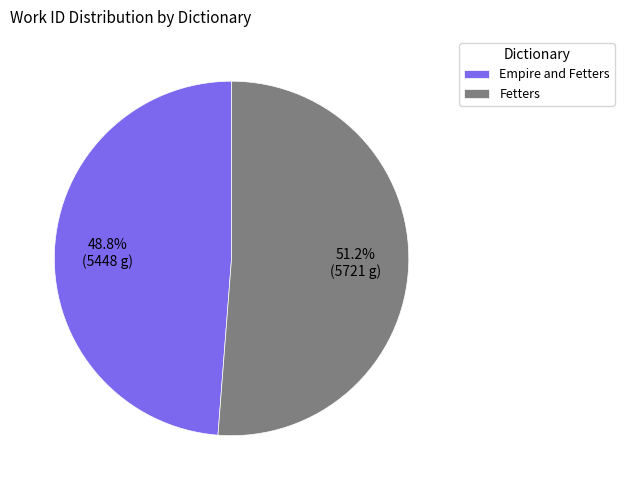

Is Fetters the majority of the pie?

Yes